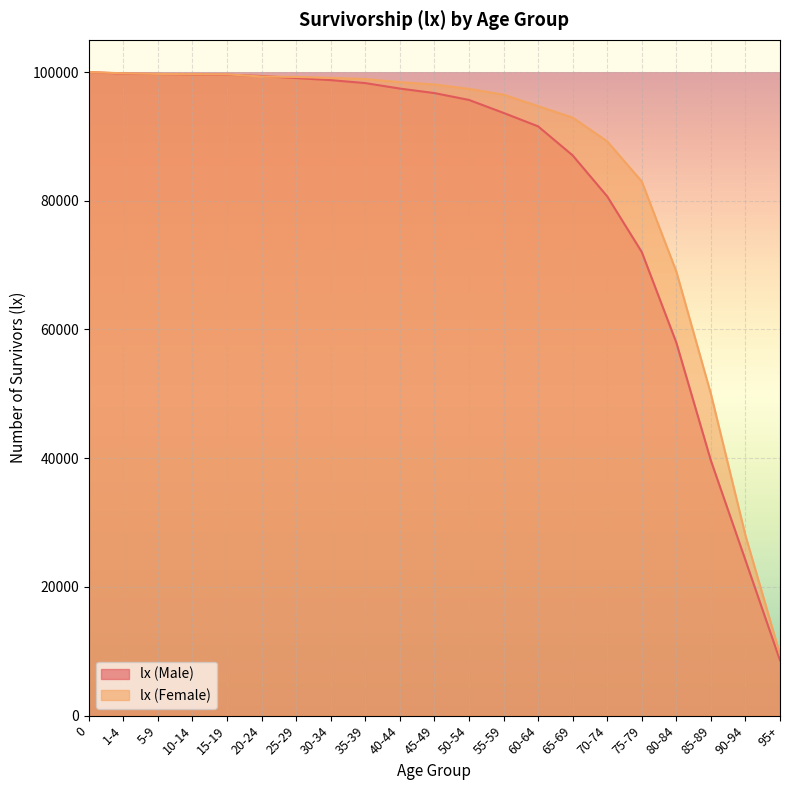

True or false: lx (Female) and lx (Male) intersect in this chart.

True